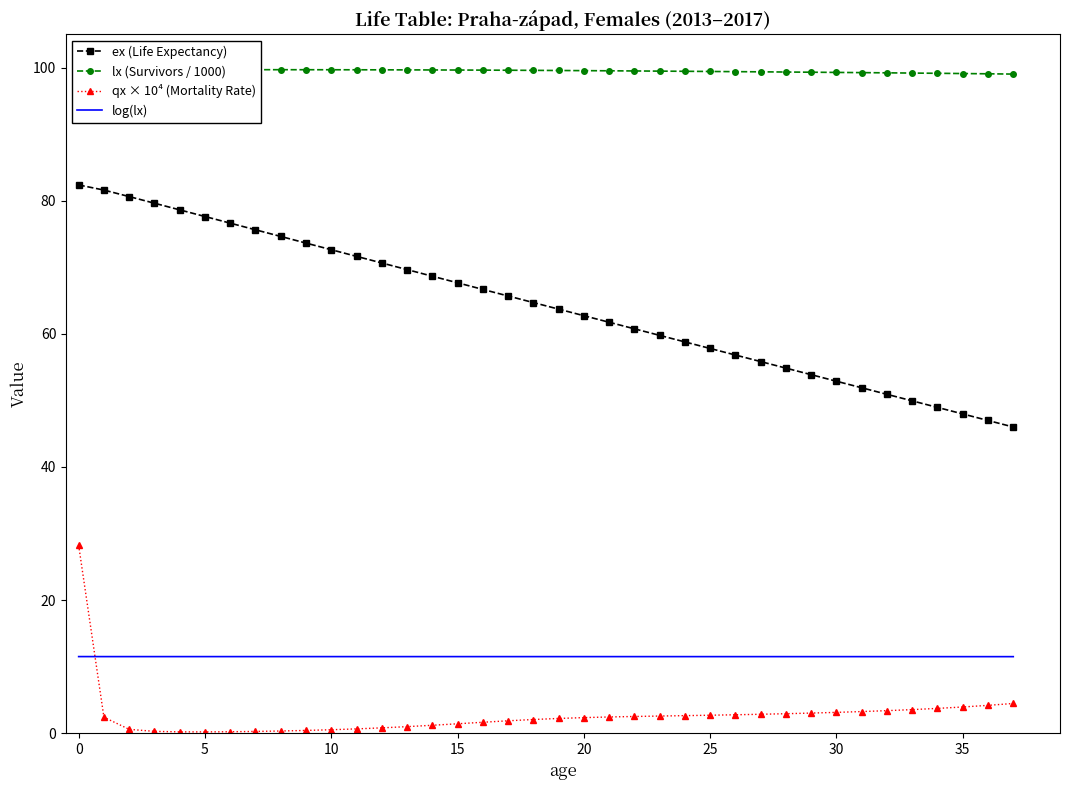

How many data points does each series have?

38